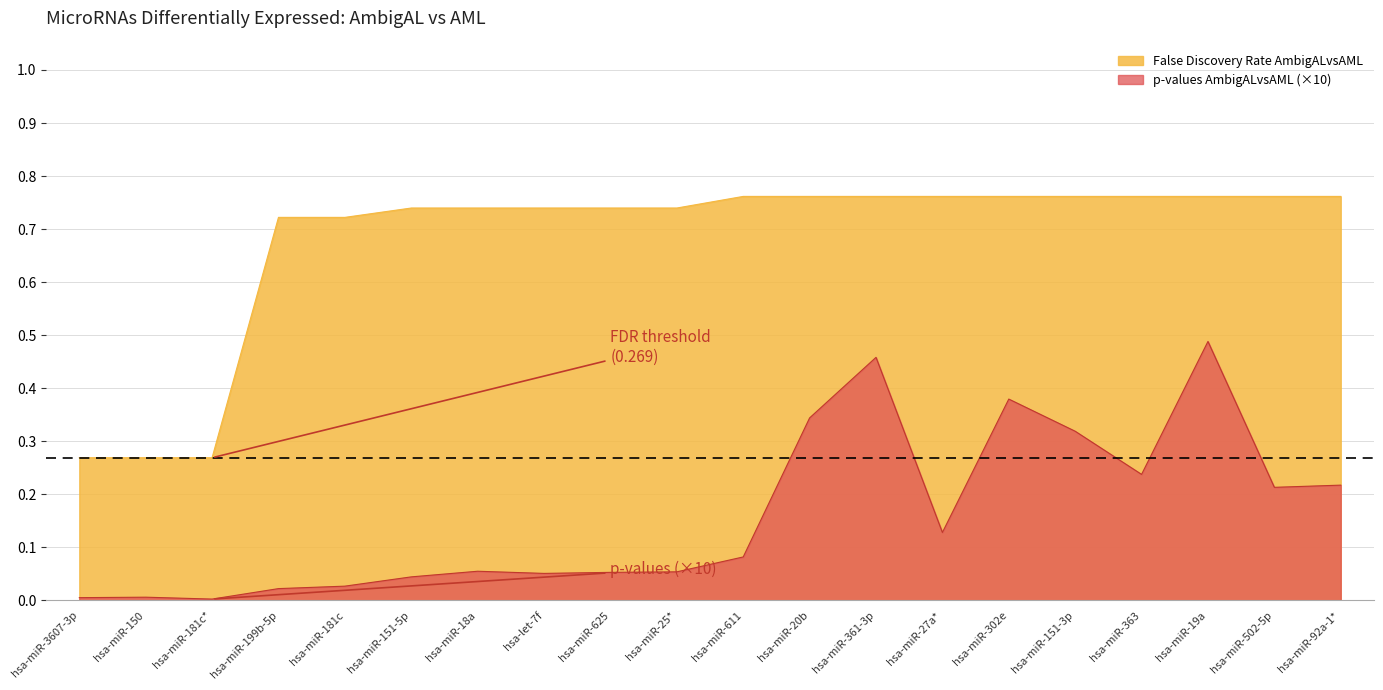

How many lines are shown in the chart?

2